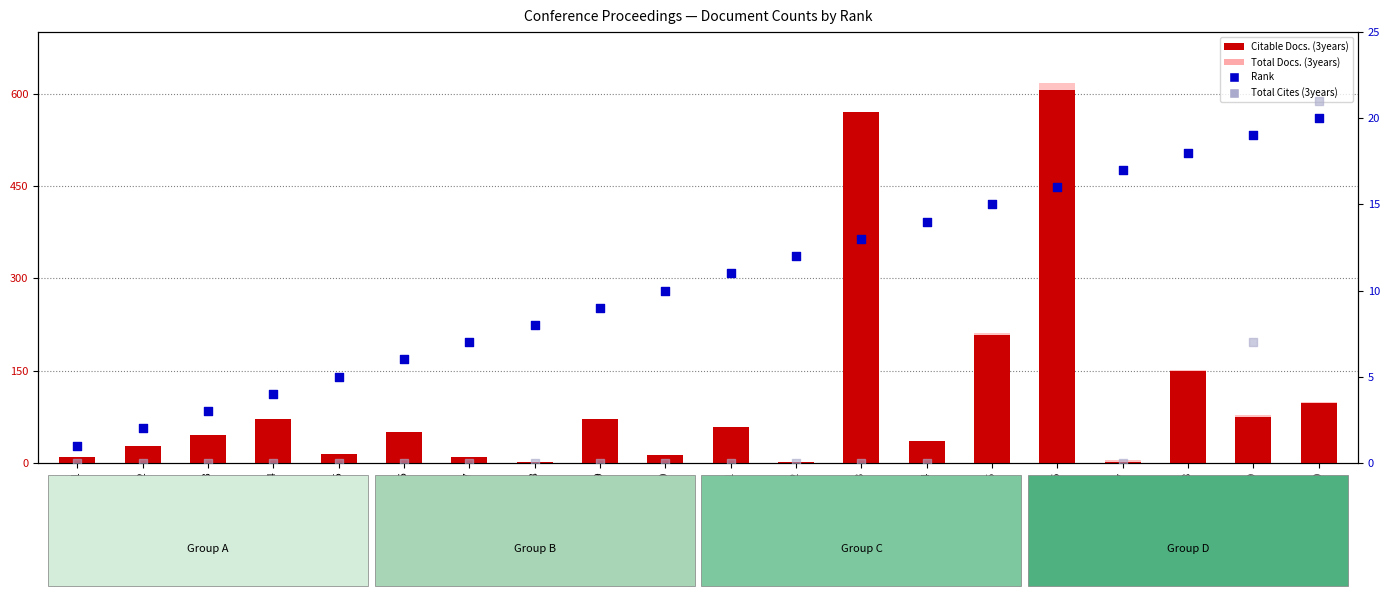

What is the total value across all series at Rank 12?

13